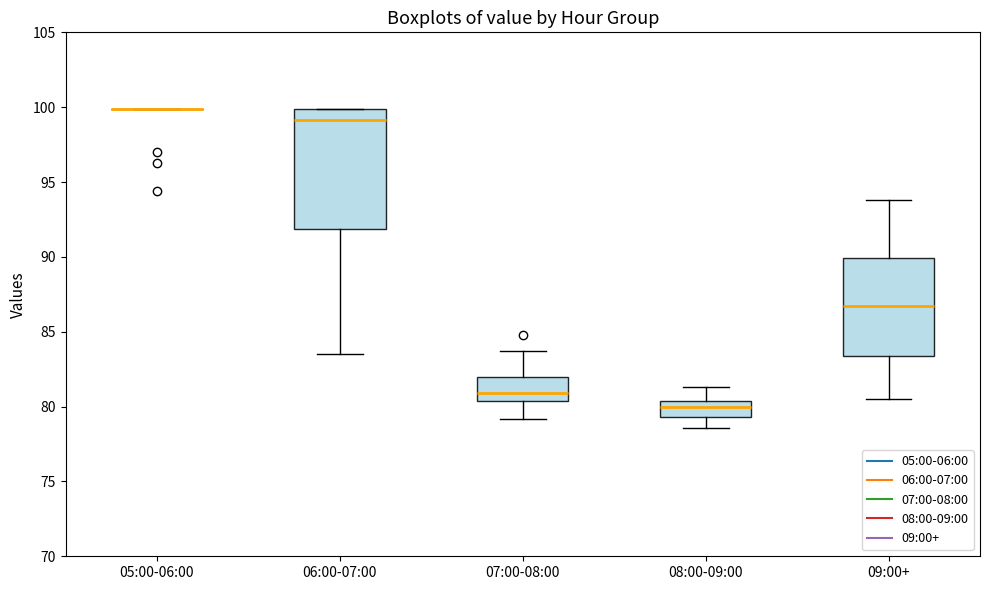

Which box is the tallest, from its lower edge to its upper edge?

06:00-07:00